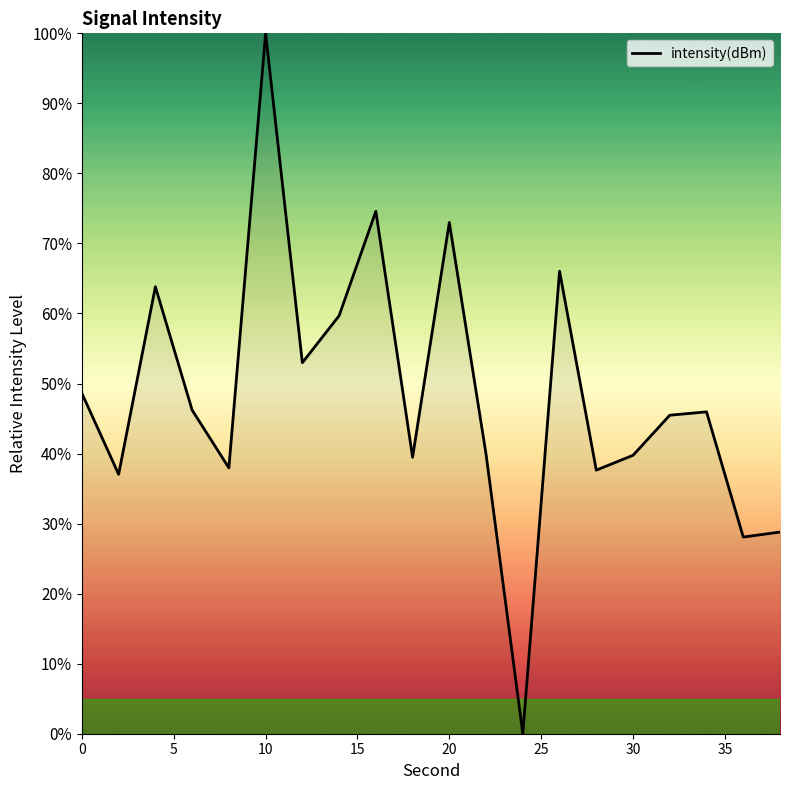

What is the maximum value shown in the chart?

100.0